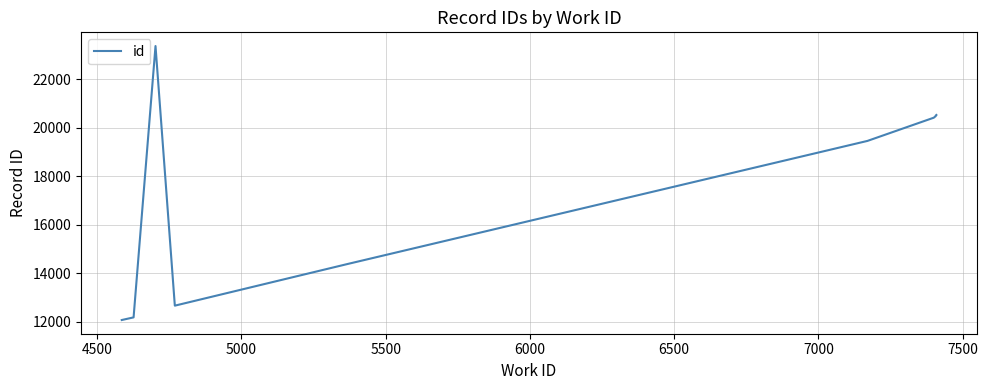

What is the difference between the maximum and minimum values?

11293